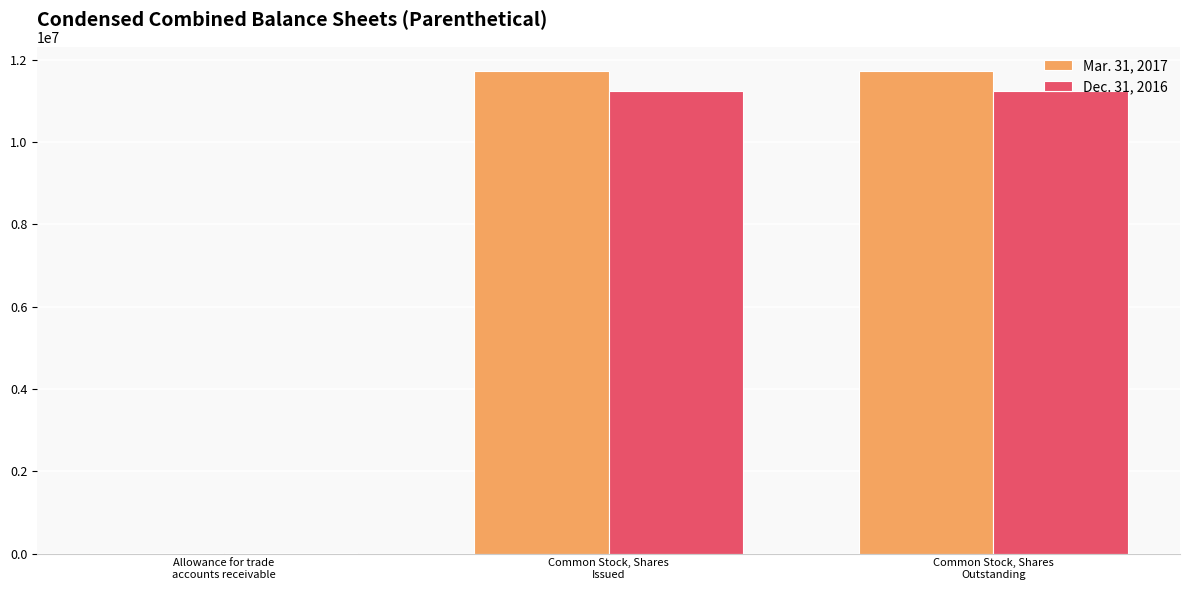

What are all the series names shown in the legend?

Mar. 31, 2017, Dec. 31, 2016